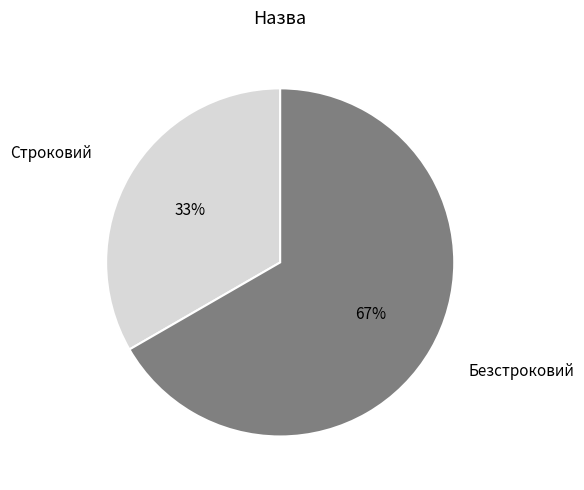

True or false: Строковий accounts for 40% of the total.

False